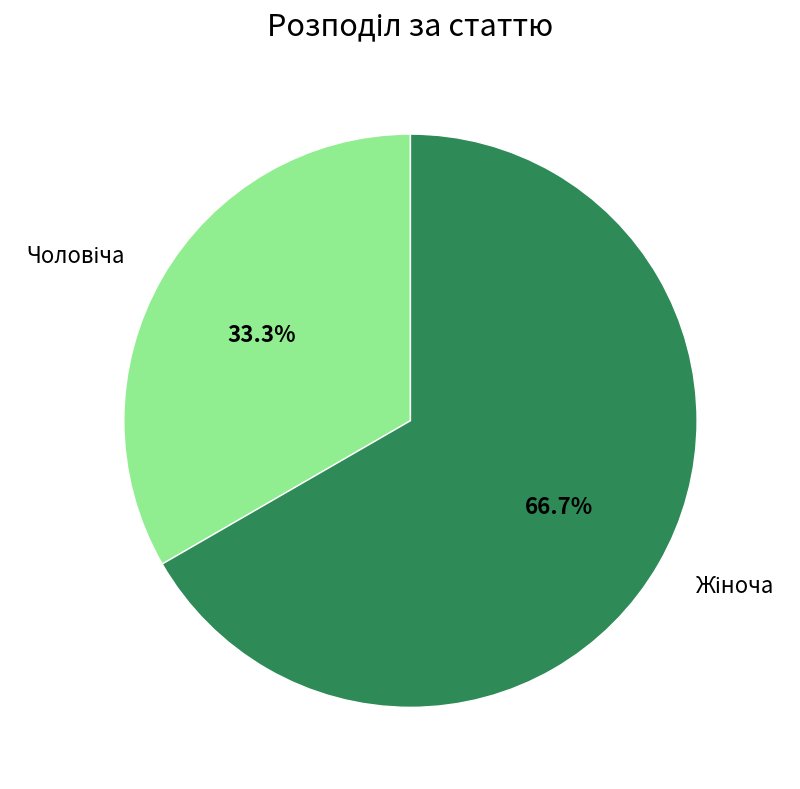

Is there a majority slice in this chart?

Yes